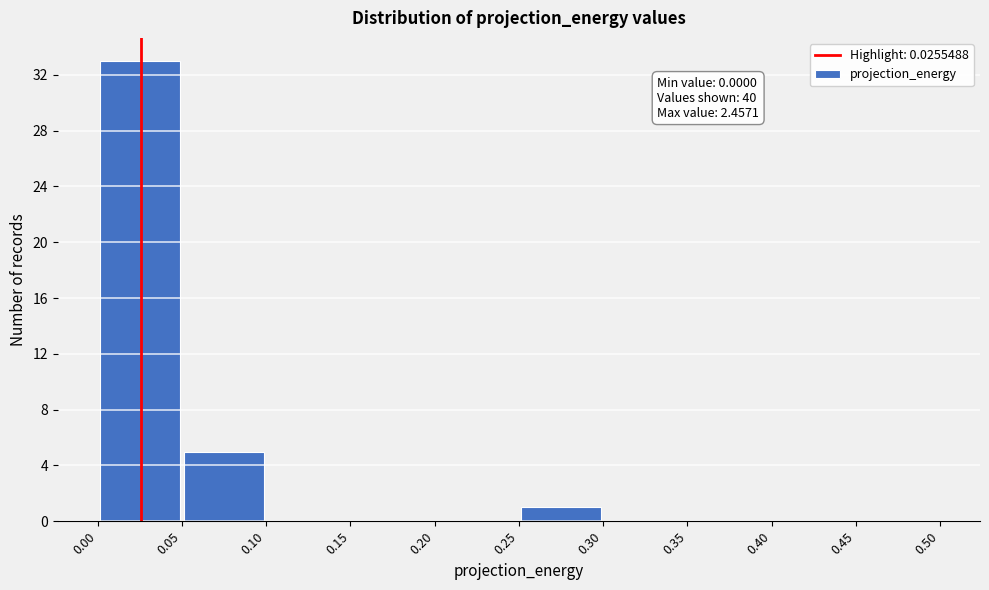

Which range on the x-axis has the tallest bar?

0.00 to 0.05